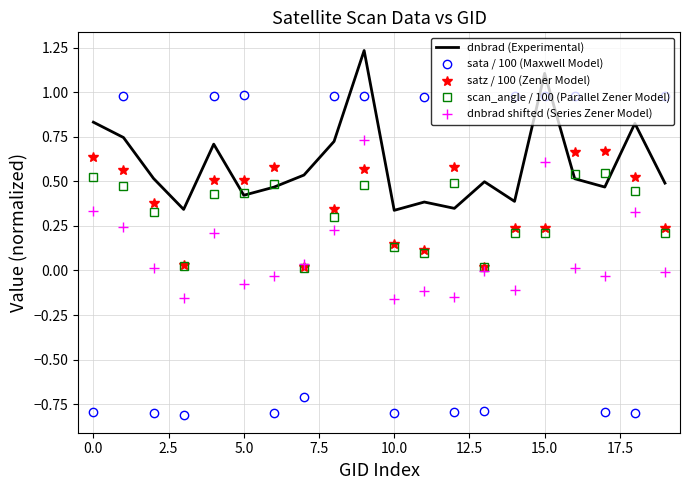

Which series has the widest spread of values?

sata / 100 (Maxwell Model)